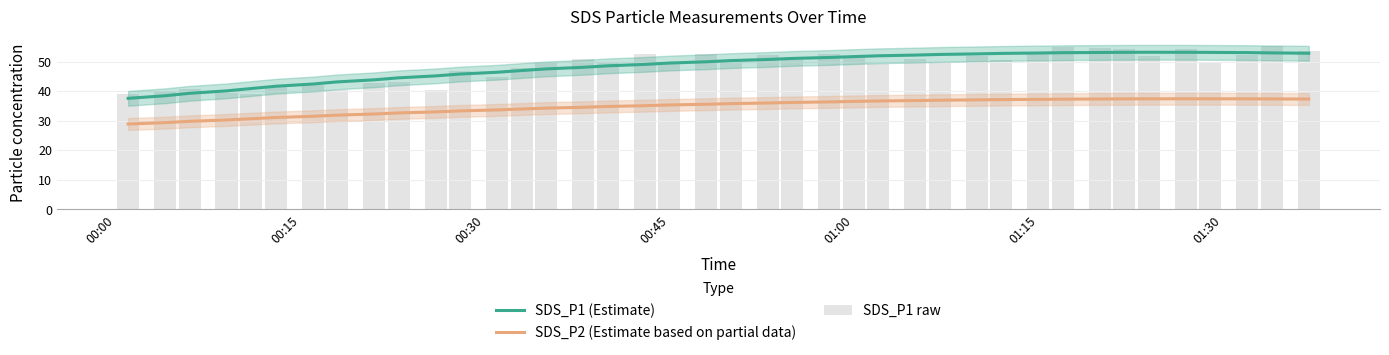

Reading right to left, extract all data points from this chart.

SDS_P1 (Estimate): 52.8	53.0	53.0	53.1	53.2	53.2	53.1	53.1	53.0	52.9	52.8	52.6	52.4	52.2	52.0	51.7	51.4	51.1	50.7	50.3	49.9	49.5	49.1	48.6	48.1	47.5	47.0	46.4	45.8	45.2	44.5	43.8	43.1	42.4	41.7	40.9	40.1	39.3	38.4	37.6
SDS_P2 (Estimate based on partial data): 37.3	37.4	37.4	37.4	37.4	37.4	37.4	37.3	37.3	37.2	37.1	37.0	36.9	36.8	36.7	36.5	36.4	36.2	36.0	35.8	35.6	35.3	35.1	34.8	34.5	34.3	34.0	33.6	33.3	33.0	32.6	32.3	31.9	31.5	31.1	30.7	30.2	29.8	29.3	28.9